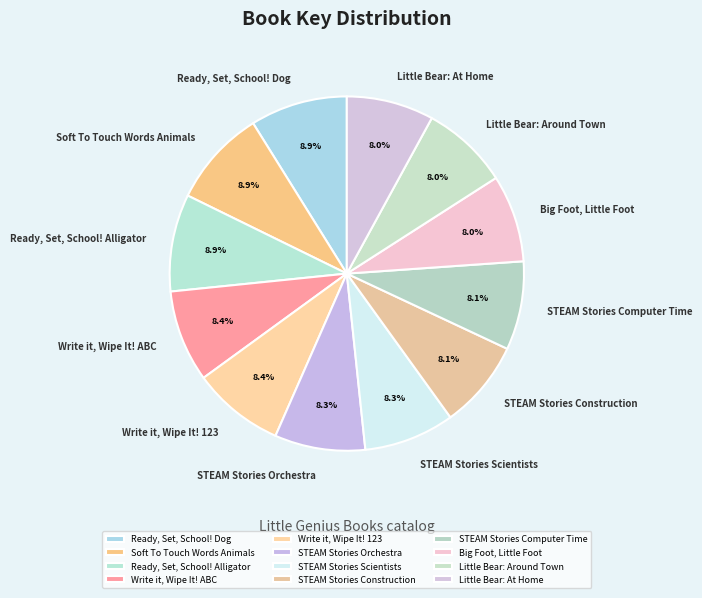

Approximately how many times larger is the value at Write it, Wipe It! ABC compared to Soft To Touch Words Animals?

0.9